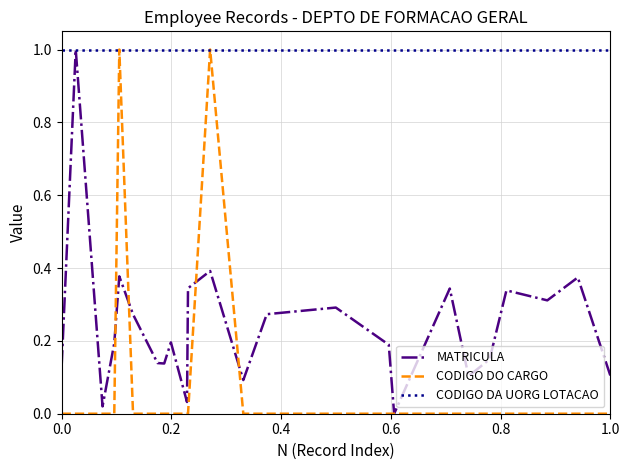

List the series in order of their overall mean, lowest first.

CODIGO DO CARGO, MATRICULA, CODIGO DA UORG LOTACAO